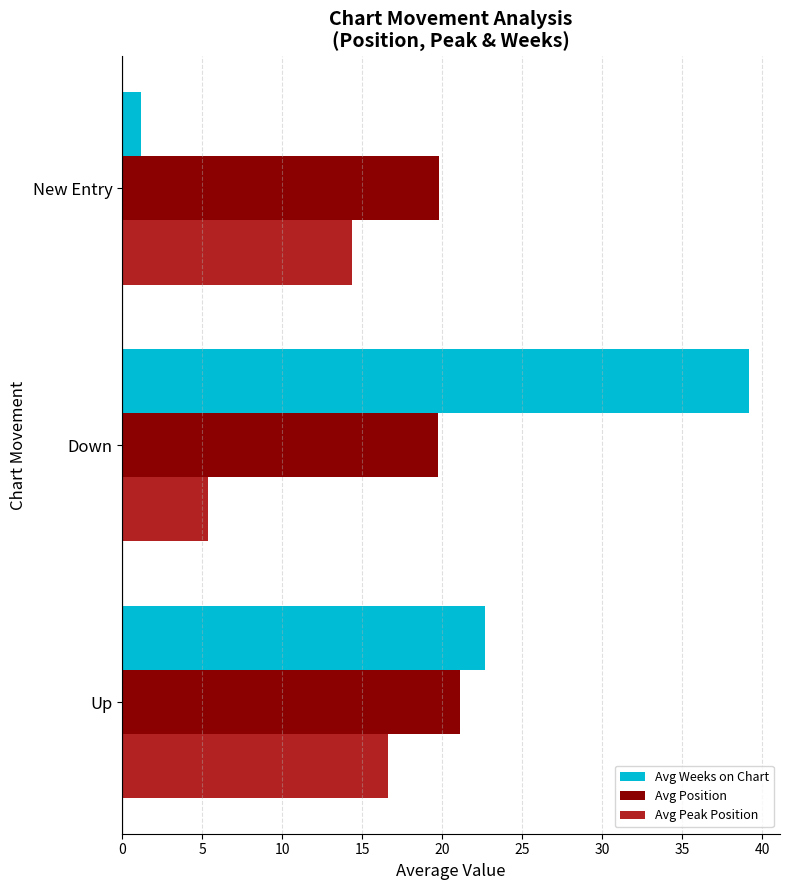

The value of Avg Position at New Entry is 28.0. True or false?

False